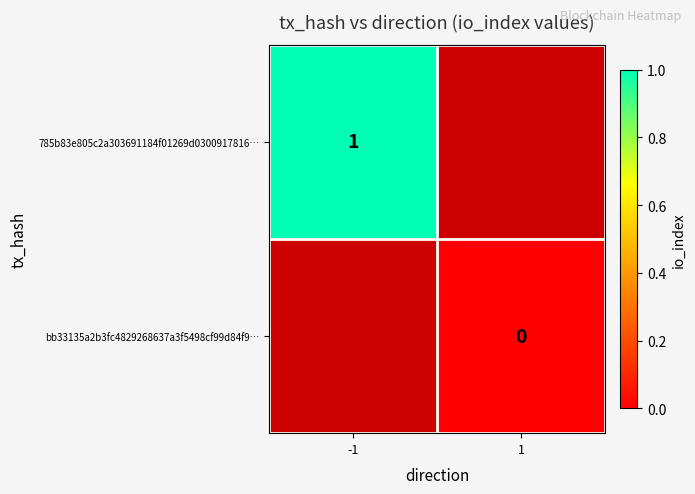

The 785b83e805c2a303691184f01269d0300917816… series shows 1 at -1. True or false?

True